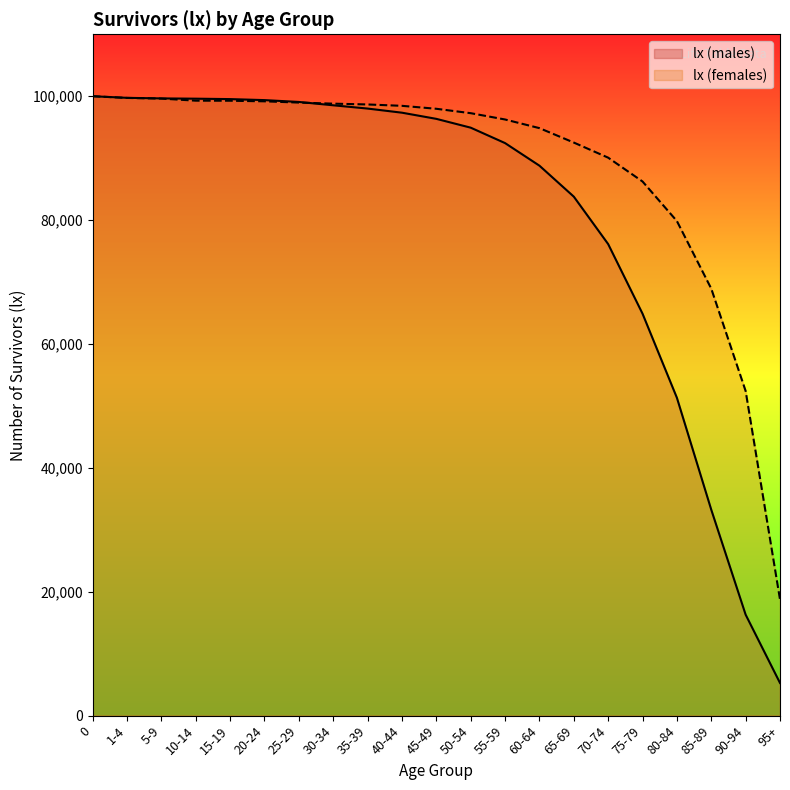

Which label corresponds to the smallest value in the chart?

95+